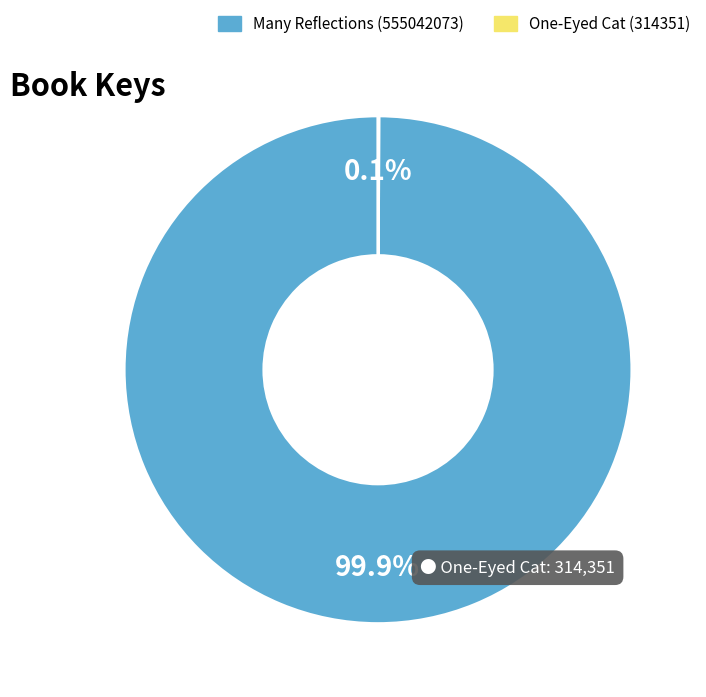

Does any single category account for the majority?

Yes